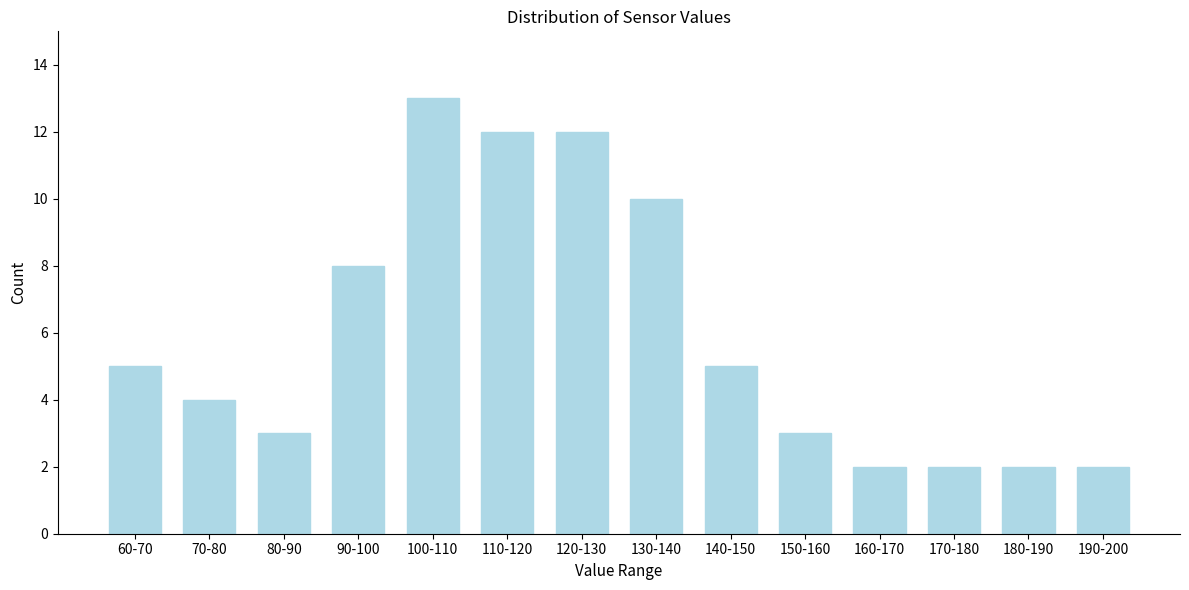

Reading left to right, what are all the values shown in this chart?

5	4	3	8	13	12	12	10	5	3	2	2	2	2